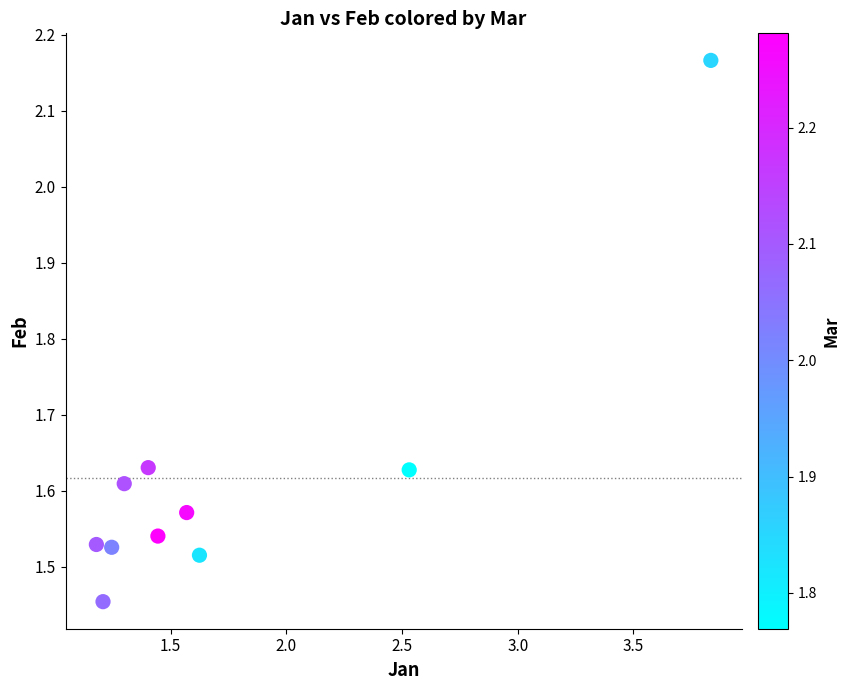

What is the range of Y values (max minus min)?

0.7